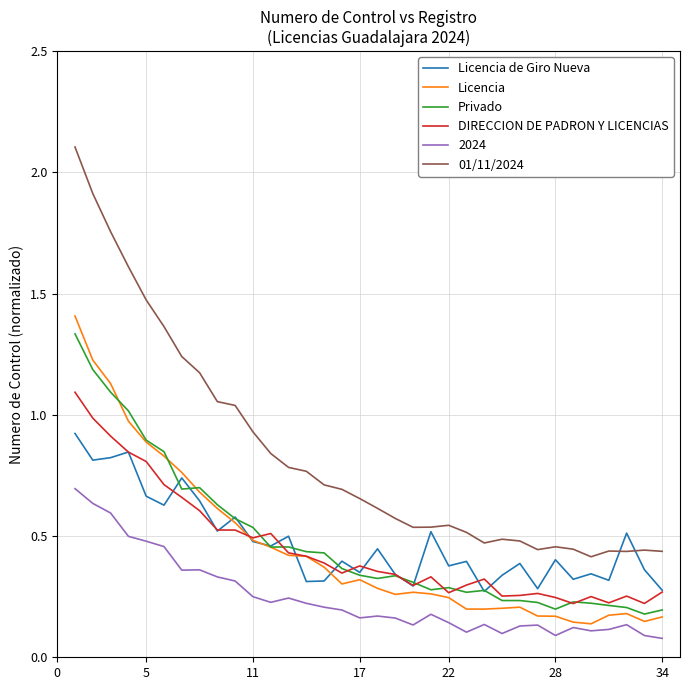

Which series has the widest spread of values?

01/11/2024